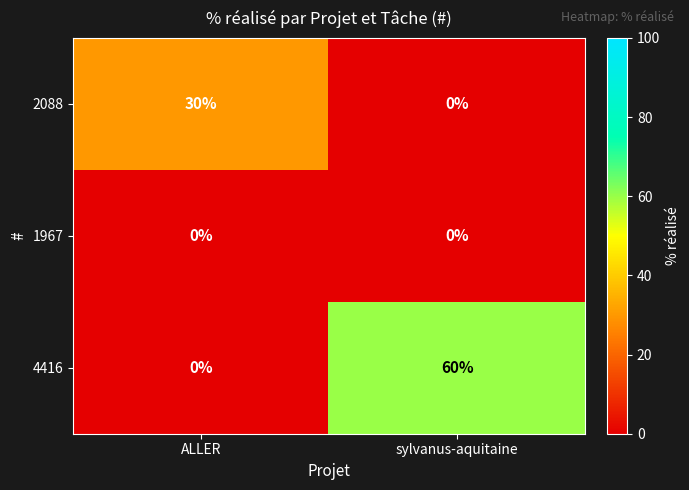

How many data points does each series have?

2